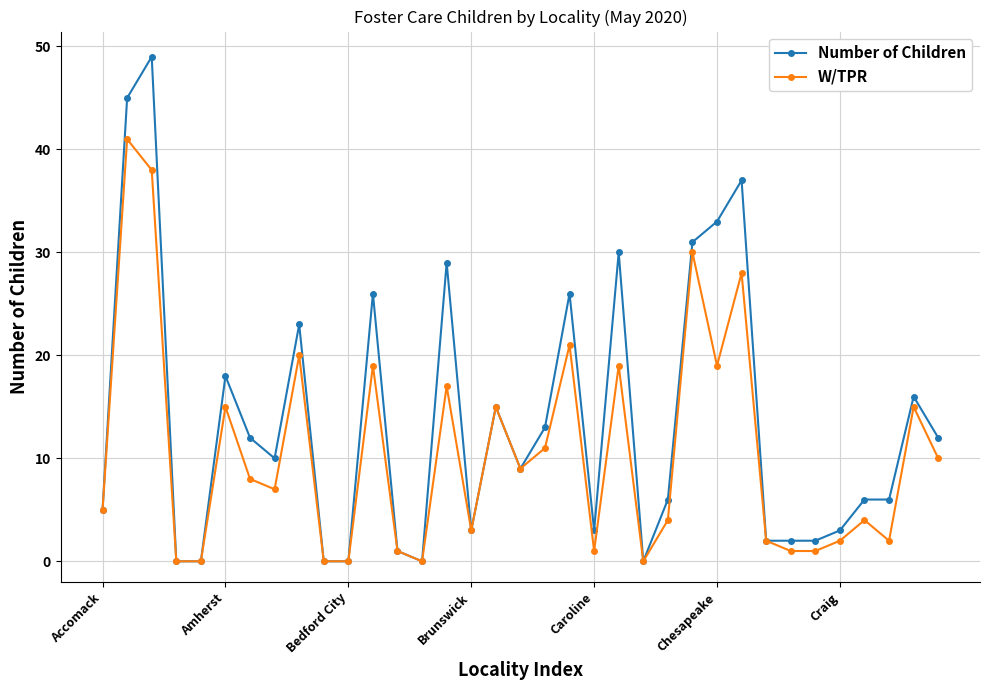

True or false: Number of Children has more than 2 interior local peaks.

True